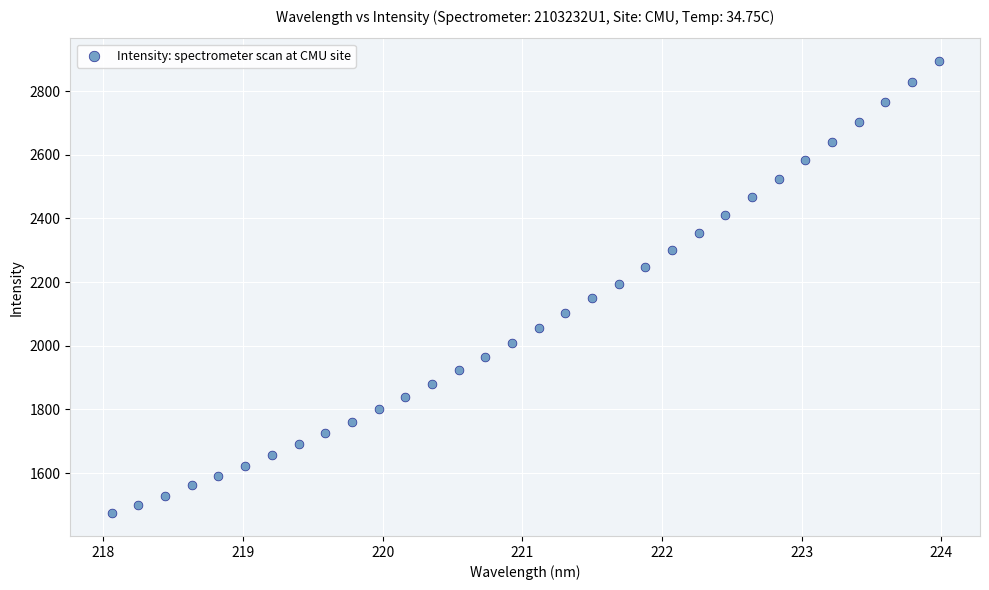

What is the range of Y values (max minus min)?

1421.2